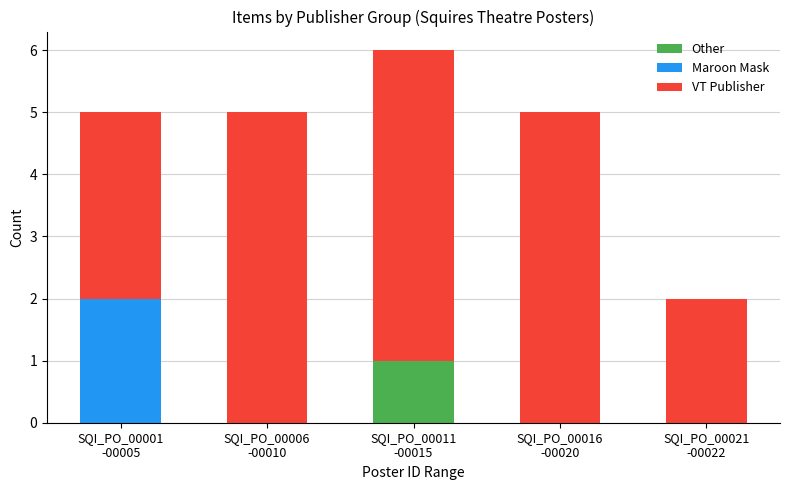

At which label does Other reach its peak?

SQI_PO_00011
-00015